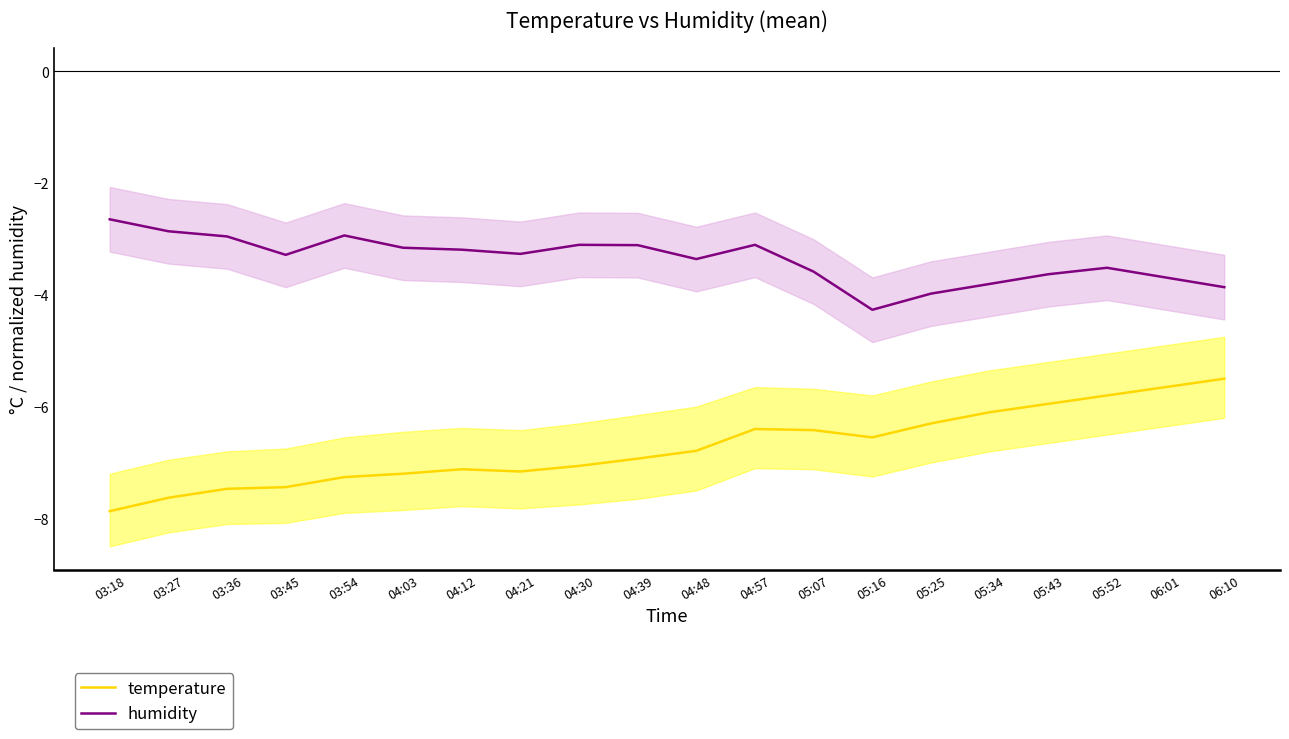

What is the sum of the temperature values at 04:48 and 03:36?

-14.3